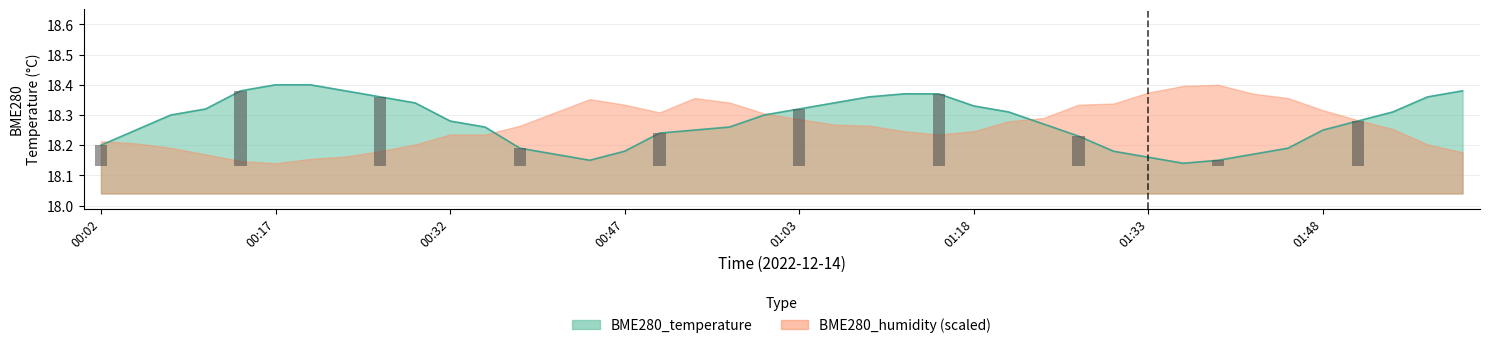

What is the sum of the values at 01:45 and 00:14?

36.6